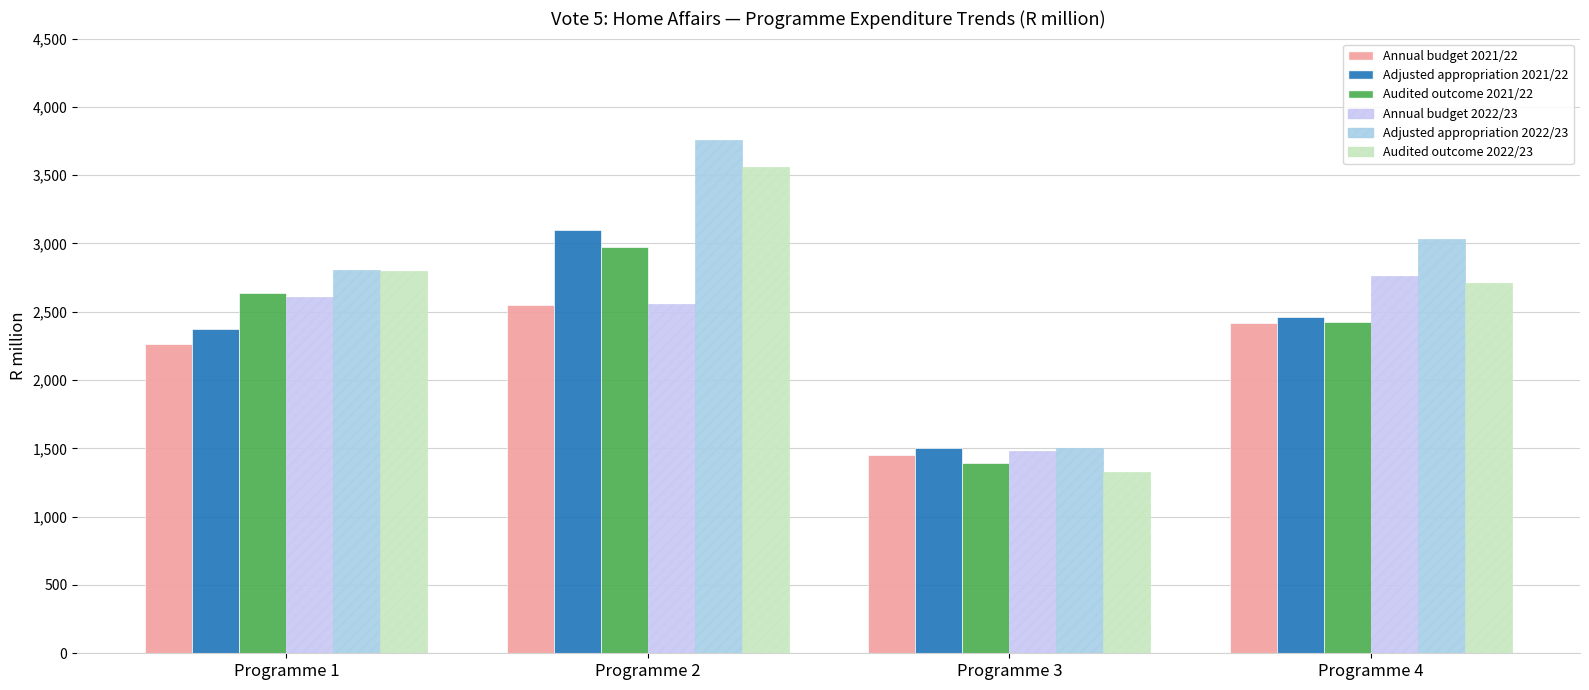

At how many categories does at least one series exceed 2957?

2